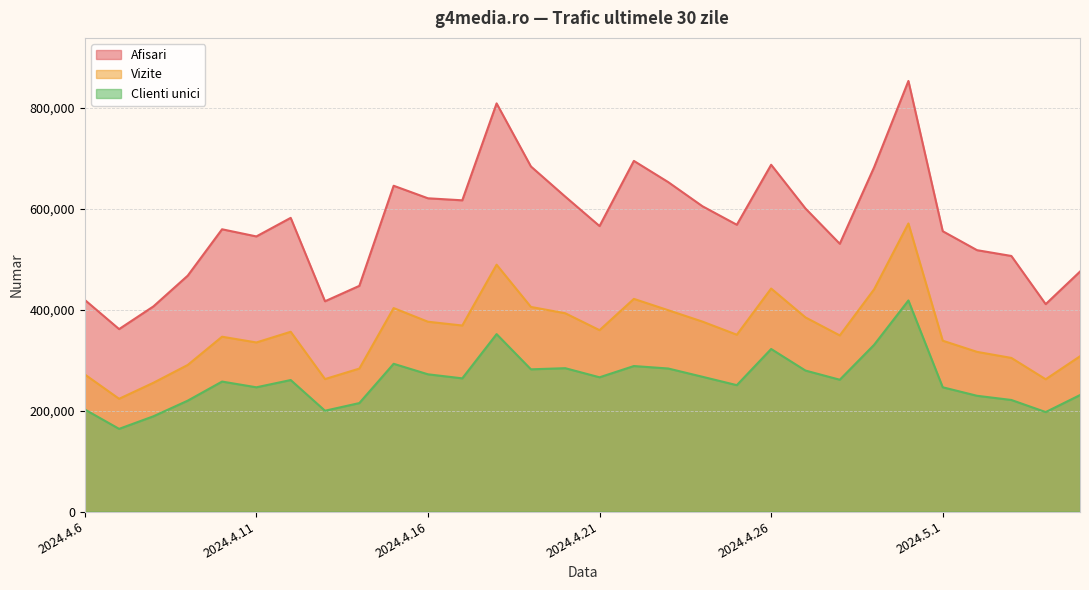

What is the value of the Vizite point at the 25th from the left?

571107